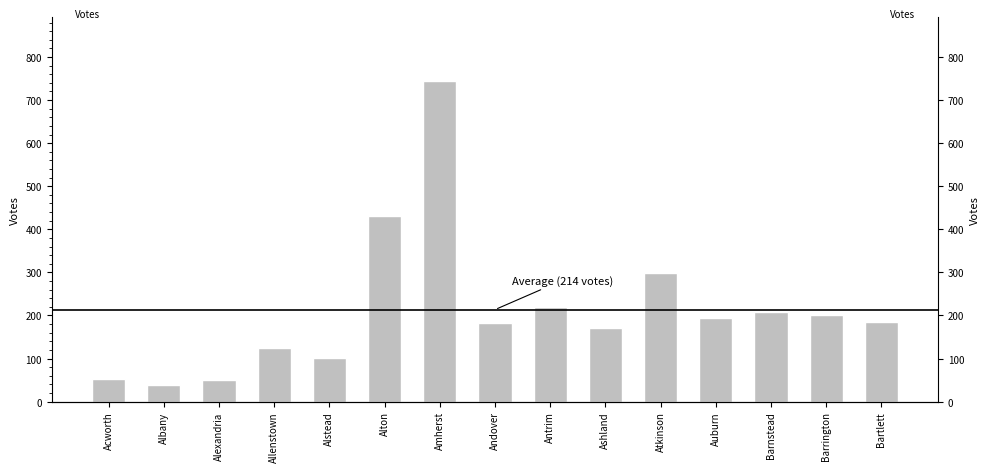

Reading right to left, extract all data points from this chart.

186	200	209	195	299	170	220	182	744	431	102	124	50	39	53